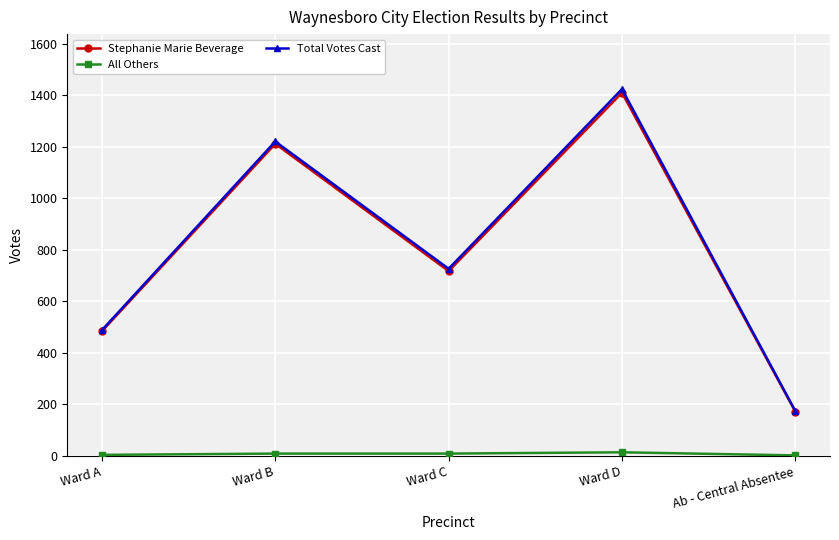

Which series has the widest spread of values?

Total Votes Cast